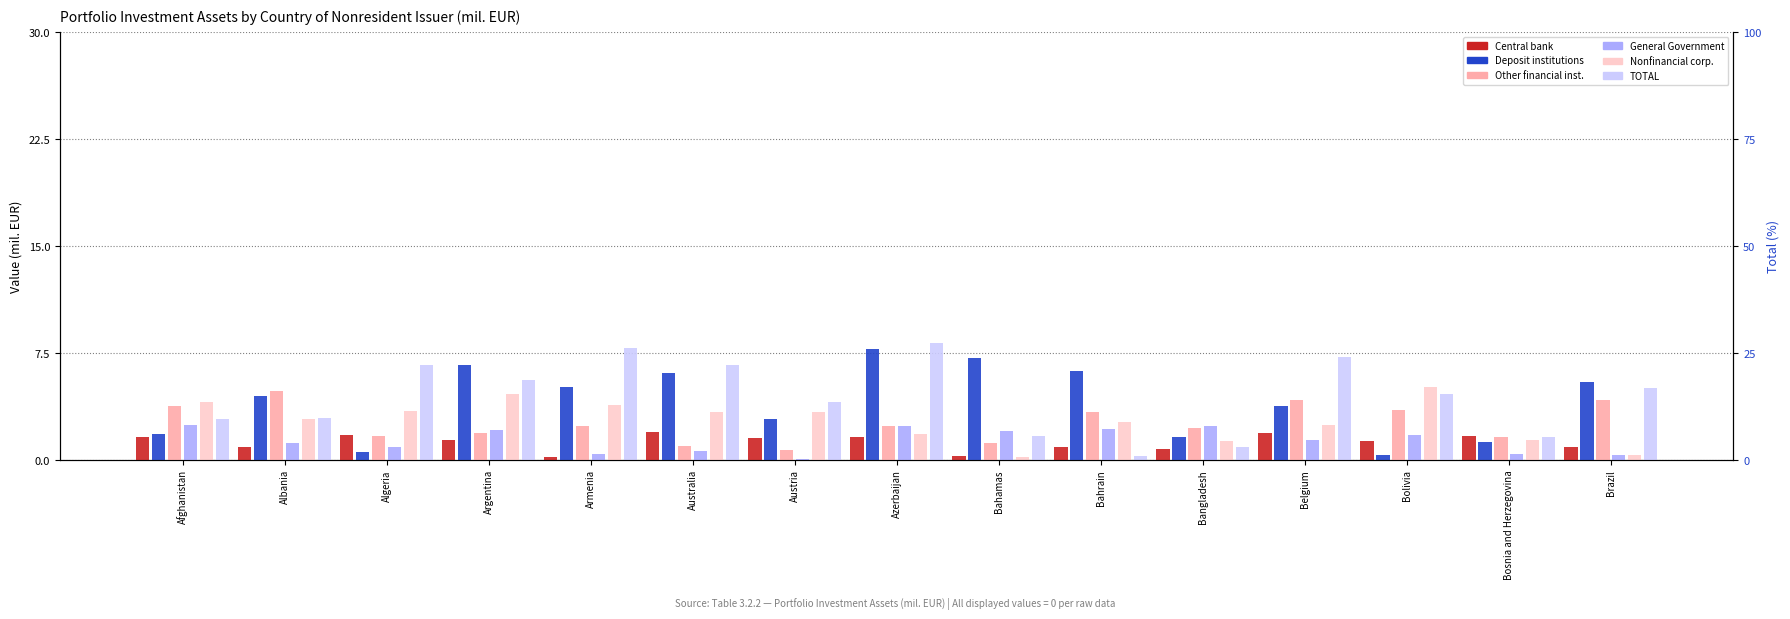

What position from the right is Bangladesh?

5